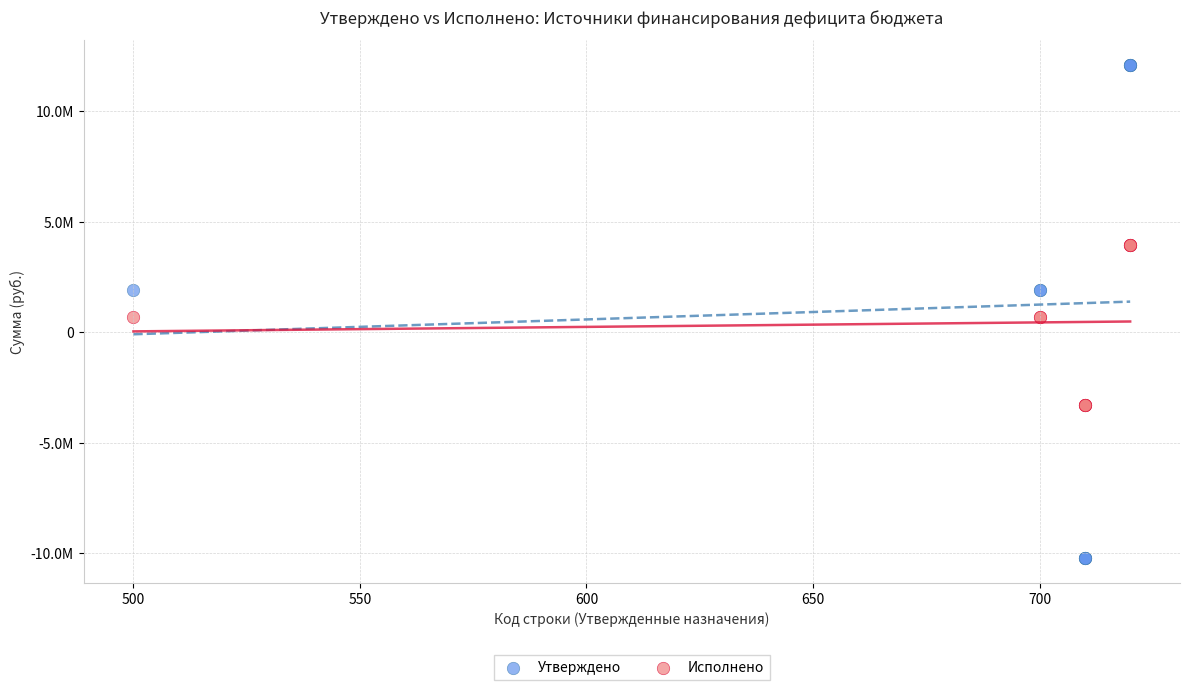

What are all the series names shown in the legend?

Утверждено, Исполнено